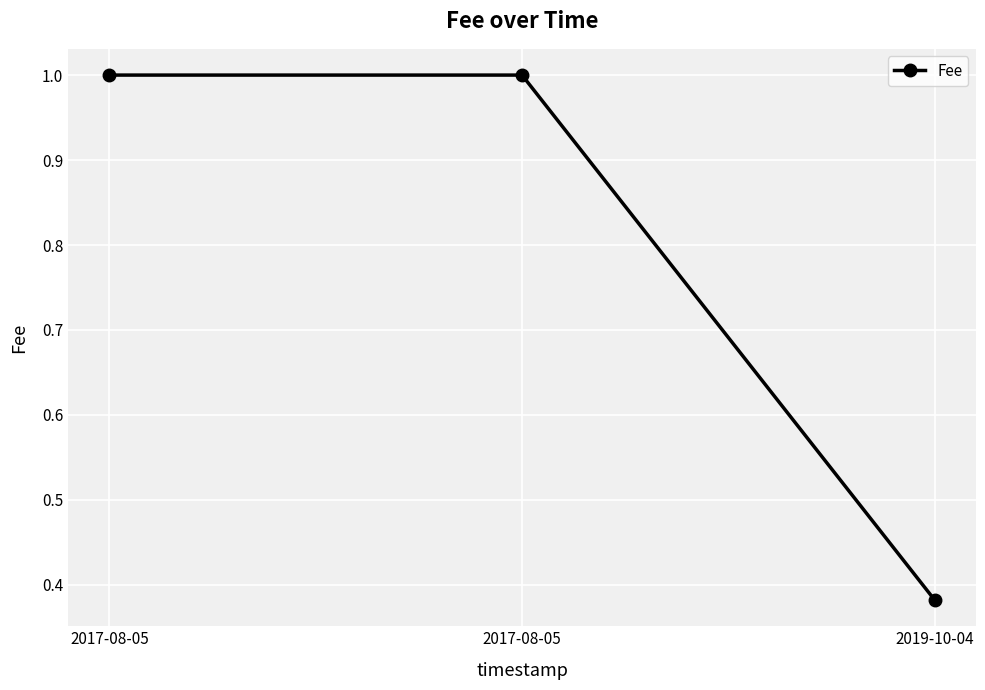

How many data points are less than 1?

1